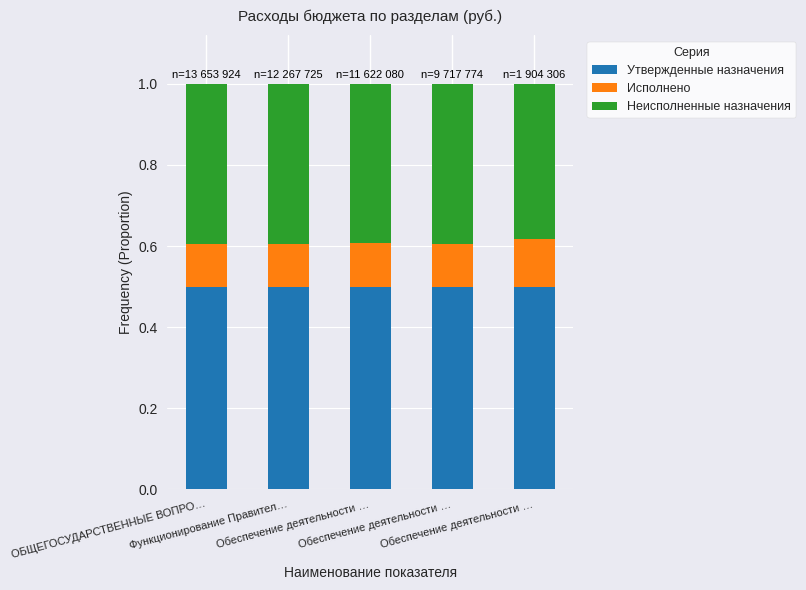

Rank the categories by Утвержденные назначения value from lowest to highest.

ОБЩЕГОСУДАРСТВЕННЫЕ ВОПРО…, Функционирование Правител…, Обеспечение деятельности …, Обеспечение деятельности …, Обеспечение деятельности …